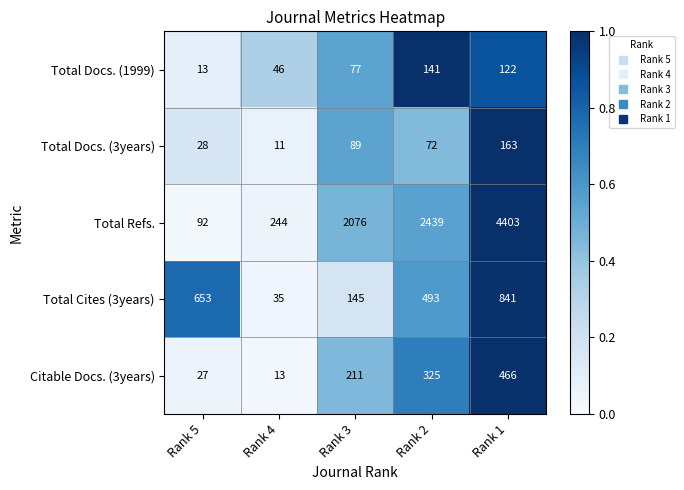

Reading left to right, list all the values displayed in this chart.

Total Docs. (1999): 13	46	77	141	122
Total Docs. (3years): 28	11	89	72	163
Total Refs.: 92	244	2076	2439	4403
Total Cites (3years): 653	35	145	493	841
Citable Docs. (3years): 27	13	211	325	466